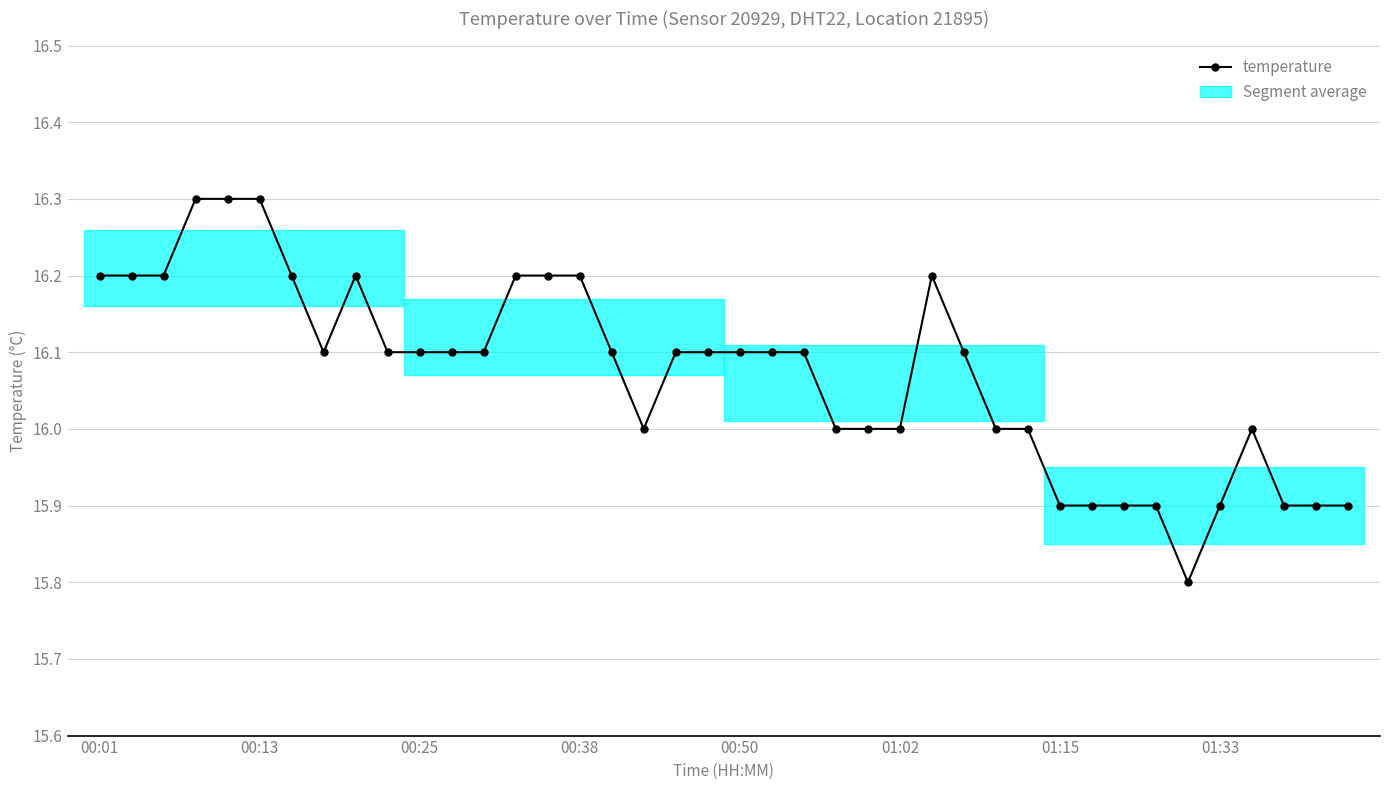

What is the minimum value shown in the chart?

15.8